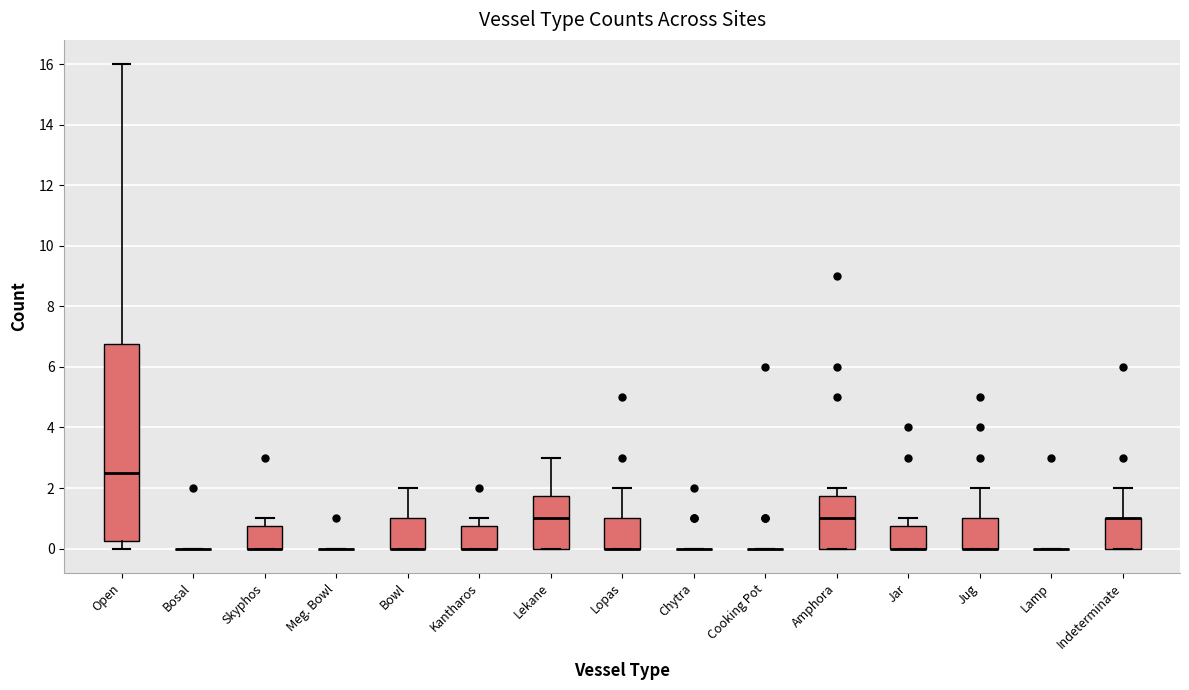

Reading left to right, transcribe this box plot: for each box, give where its median line is, the range the box spans, and where its two whiskers end, as read against the y-axis. The values are not printed on the chart, so give them approximately, as read against the axis.

Open: median 2.6, box 0.2 to 6.8, whiskers 0.0 to 16.0
Bosal: box collapsed to a line at 0.0, whiskers 0.0 to 0.0
Skyphos: median 0.0 (drawn on the box's lower edge), box 0.0 to 0.8, whiskers 0.0 to 1.0
Meg. Bowl: box collapsed to a line at 0.0, whiskers 0.0 to 0.0
Bowl: median 0.0 (drawn on the box's lower edge), box 0.0 to 1.0, whiskers 0.0 to 2.0
Kantharos: median 0.0 (drawn on the box's lower edge), box 0.0 to 0.8, whiskers 0.0 to 1.0
Lekane: median 1.0, box 0.0 to 1.8, whiskers 0.0 to 3.0
Lopas: median 0.0 (drawn on the box's lower edge), box 0.0 to 1.0, whiskers 0.0 to 2.0
Chytra: box collapsed to a line at 0.0, whiskers 0.0 to 0.0
Cooking Pot: box collapsed to a line at 0.0, whiskers 0.0 to 0.0
Amphora: median 1.0, box 0.0 to 1.8, whiskers 0.0 to 2.0
Jar: median 0.0 (drawn on the box's lower edge), box 0.0 to 0.8, whiskers 0.0 to 1.0
Jug: median 0.0 (drawn on the box's lower edge), box 0.0 to 1.0, whiskers 0.0 to 2.0
Lamp: box collapsed to a line at 0.0, whiskers 0.0 to 0.0
Indeterminate: median 1.0 (drawn on the box's upper edge), box 0.0 to 1.0, whiskers 0.0 to 2.0